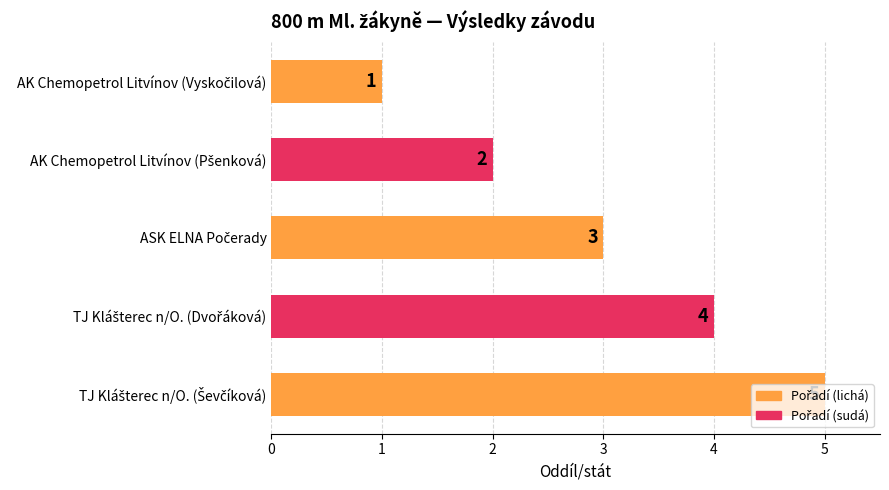

What is the value of the 4th bar from the top?

4